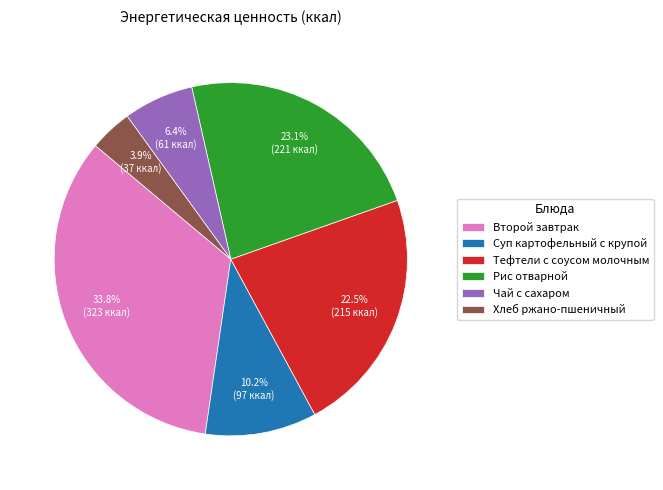

Is it true that Хлеб ржано-пшеничный is 4% of the pie?

True